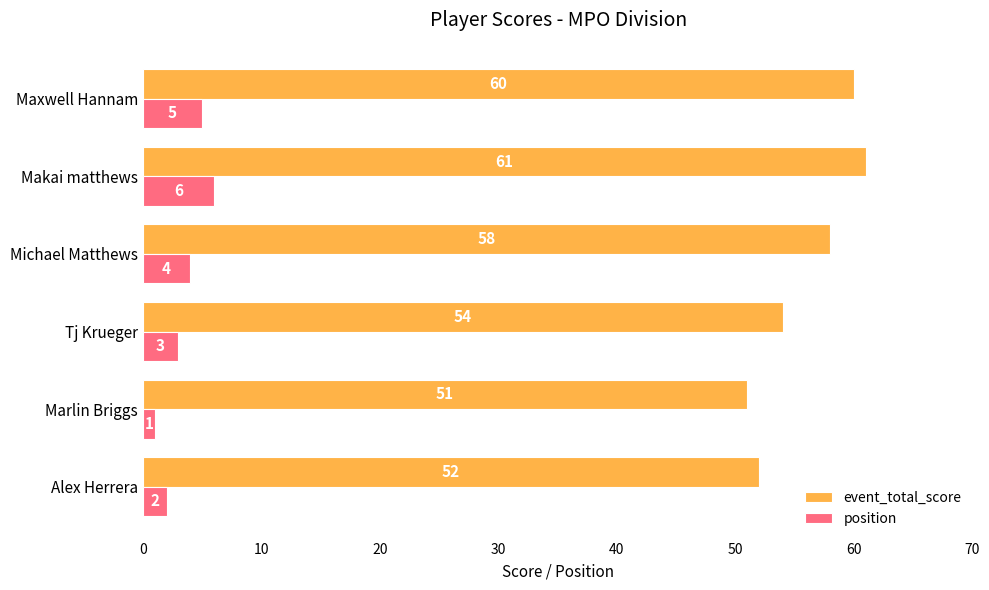

How many distinct data groups are displayed?

2